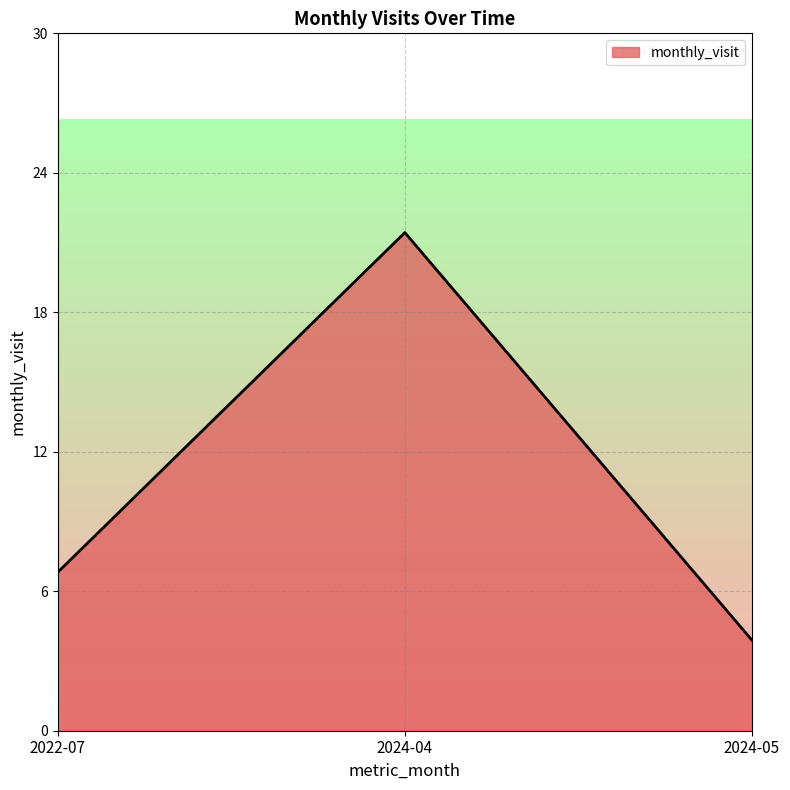

What is the change in value from 2022-07 to 2024-05?

-3